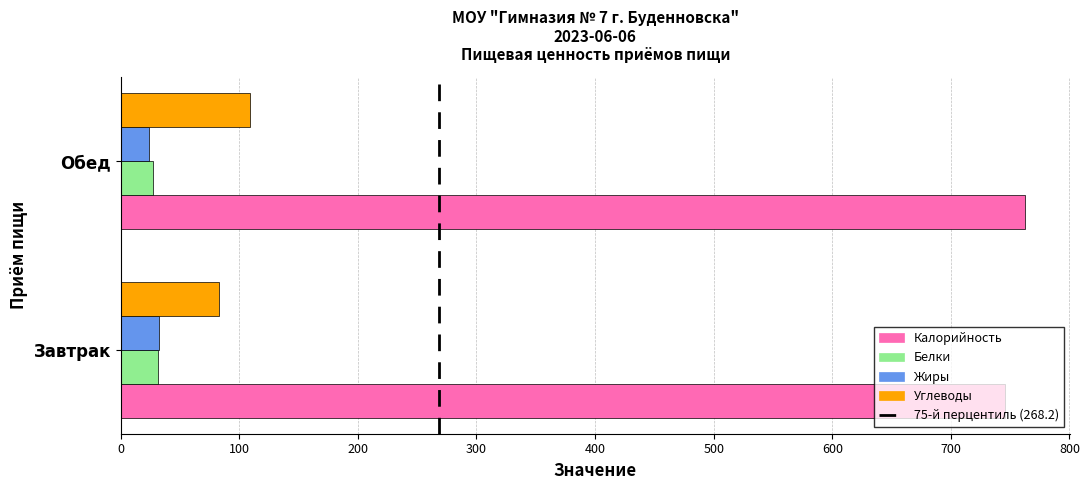

The Углеводы series shows 61.9 at Обед. True or false?

False